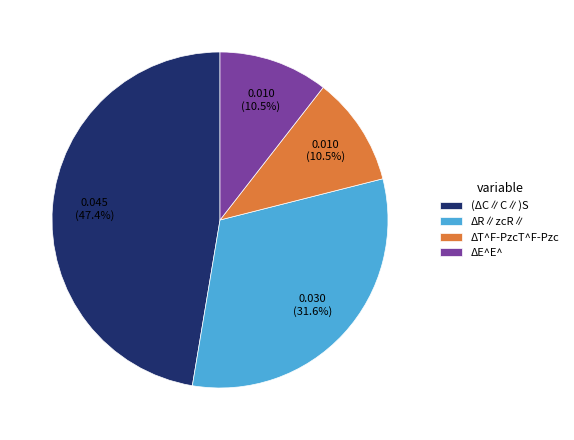

What percentage do ΔR∥zcR∥ and ΔE^E^ together represent?

42.1%